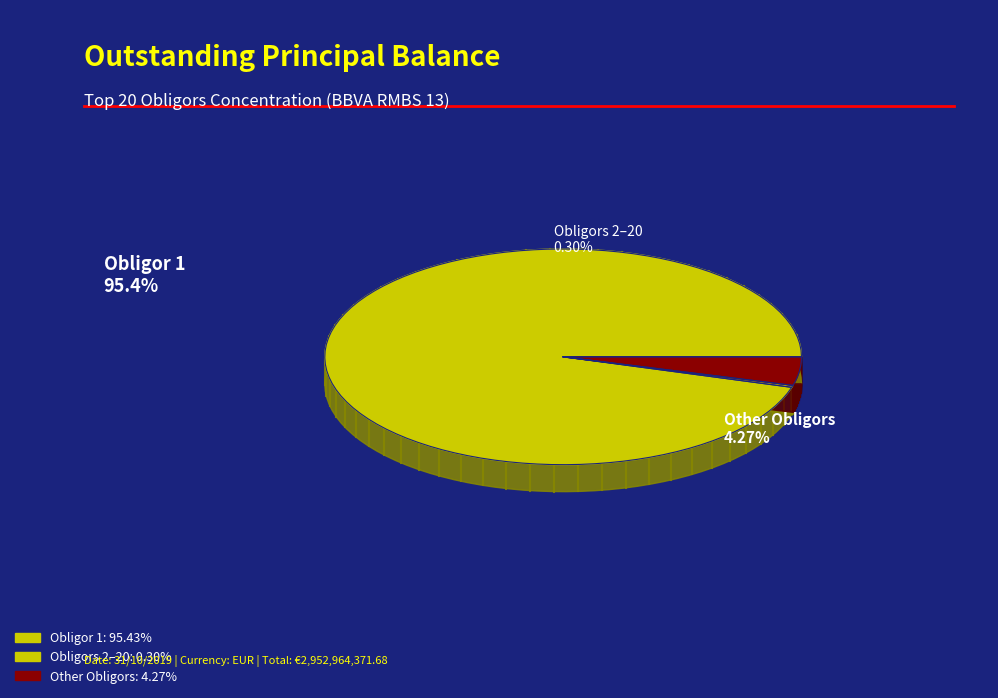

What percentage is NOT represented by Obligor 10?

100.0%